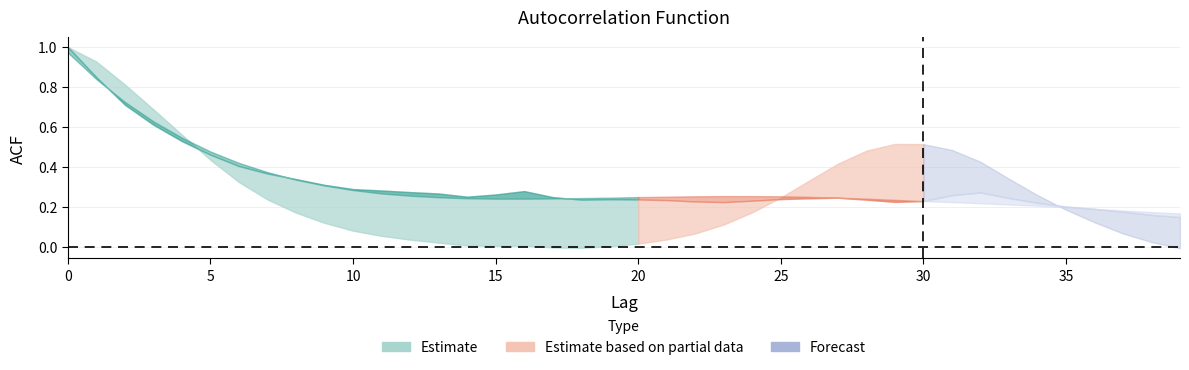

What is the greatest value displayed?

1.0